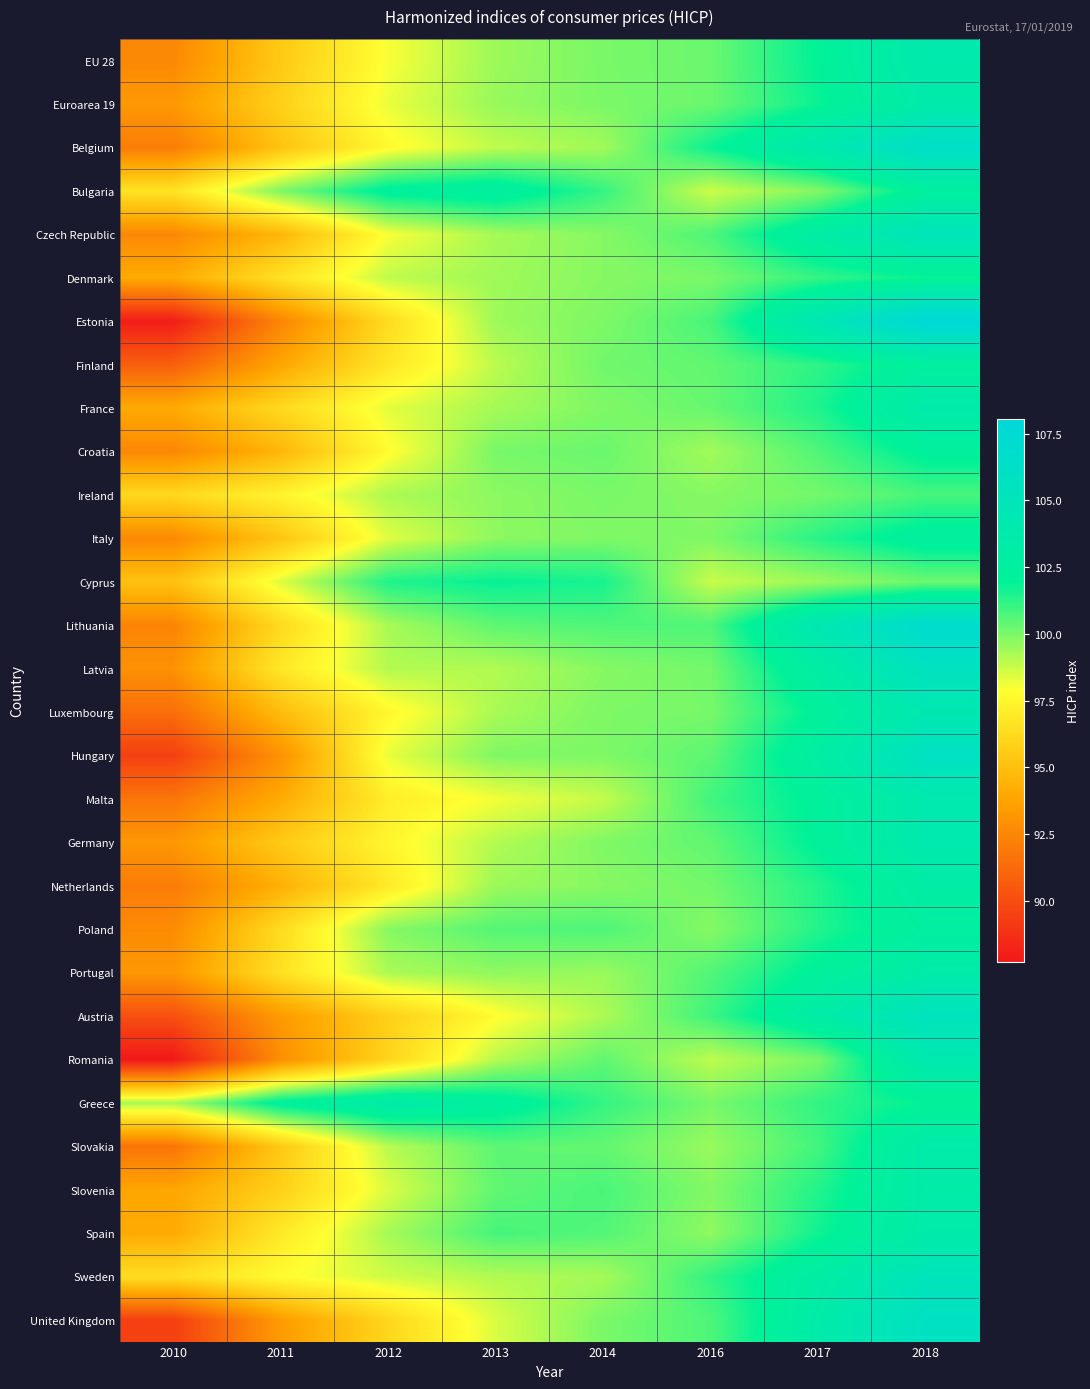

How many categories are shown in the chart?

8